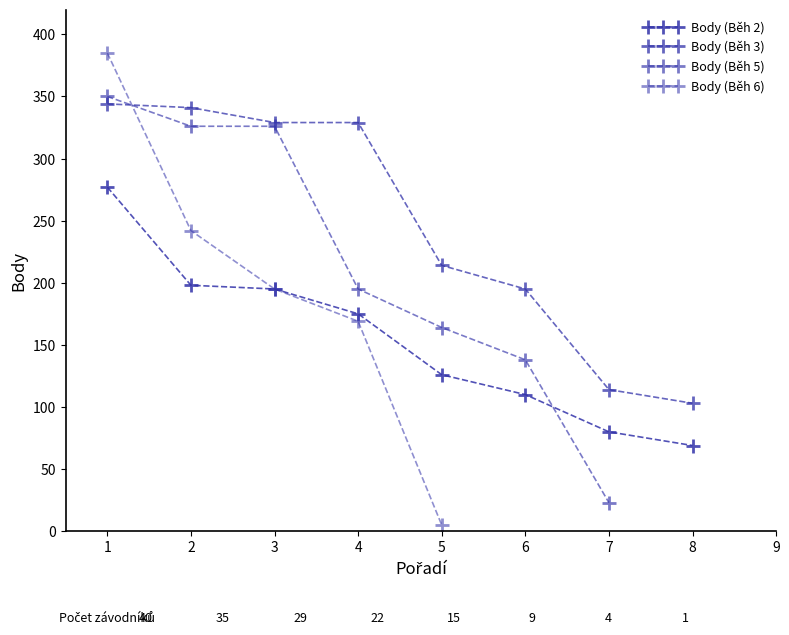

What is the difference between the maximum and minimum values in the Body (Běh 2) series?

208.0